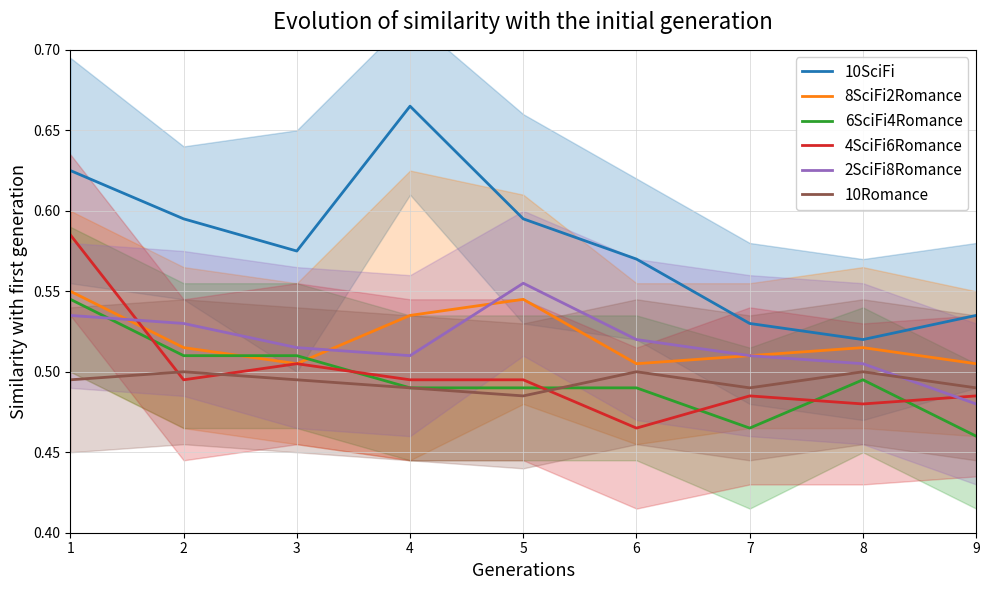

What is the maximum value shown in the chart?

0.7